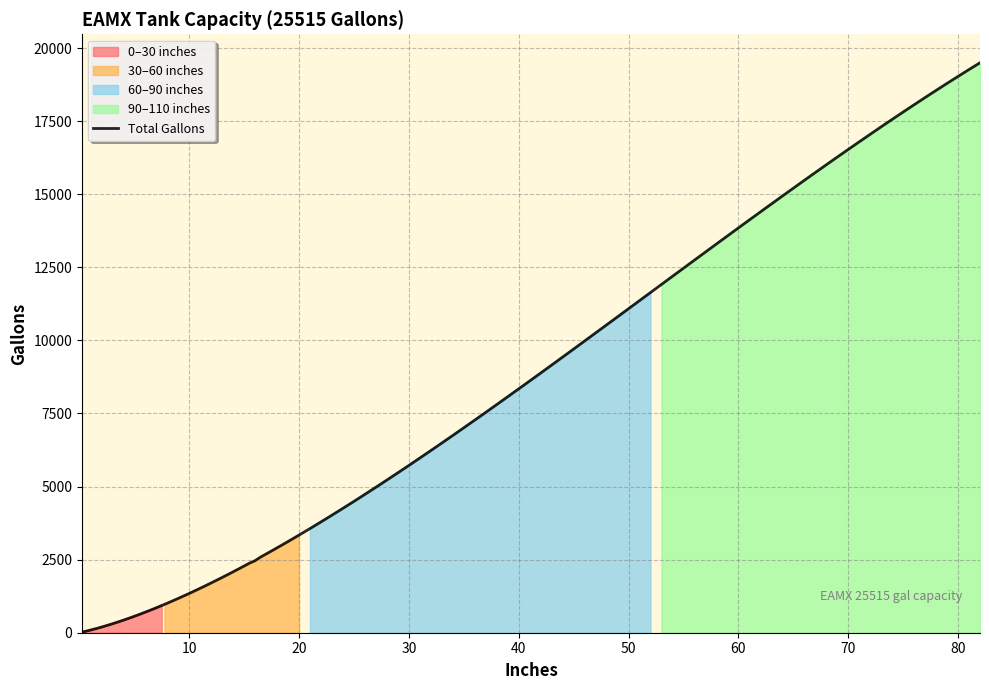

What is the maximum value for 60–90 inches?

11637